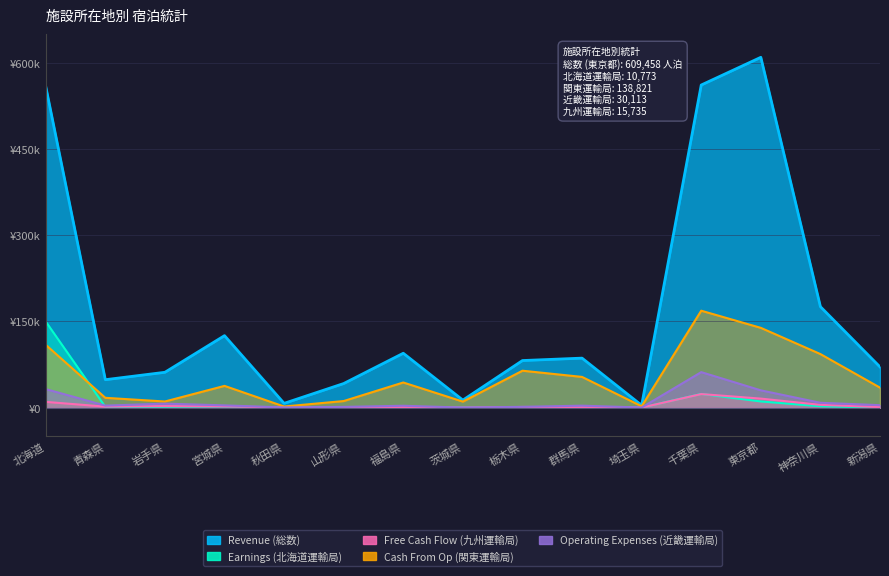

True or false: Earnings (北海道運輸局) has more than 0 points higher than both neighbors.

True